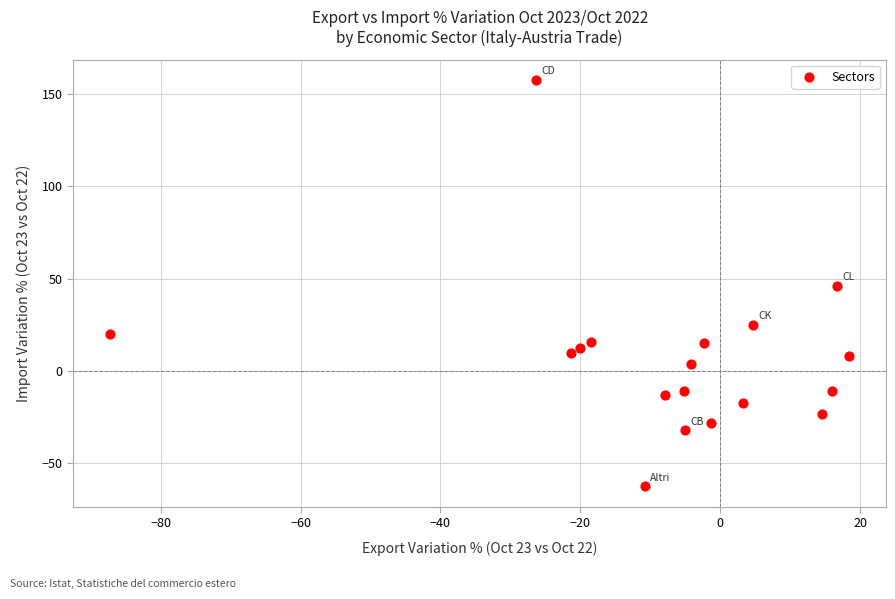

What is the range of Y values (max minus min)?

219.9